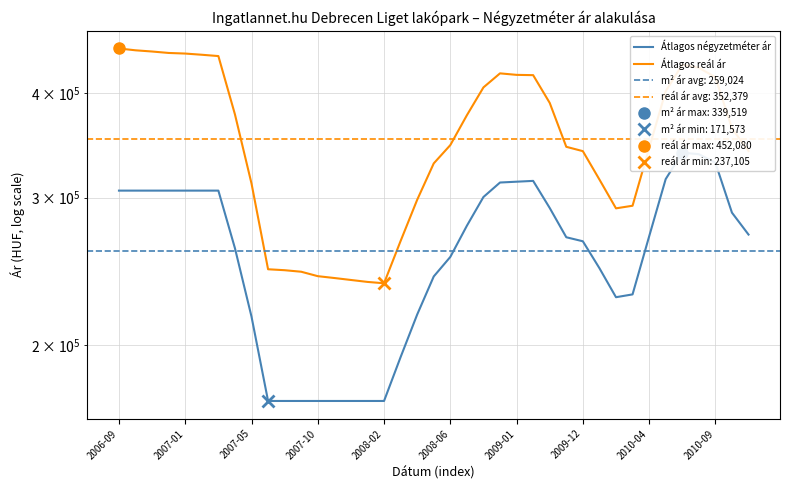

How many lines are shown in the chart?

2